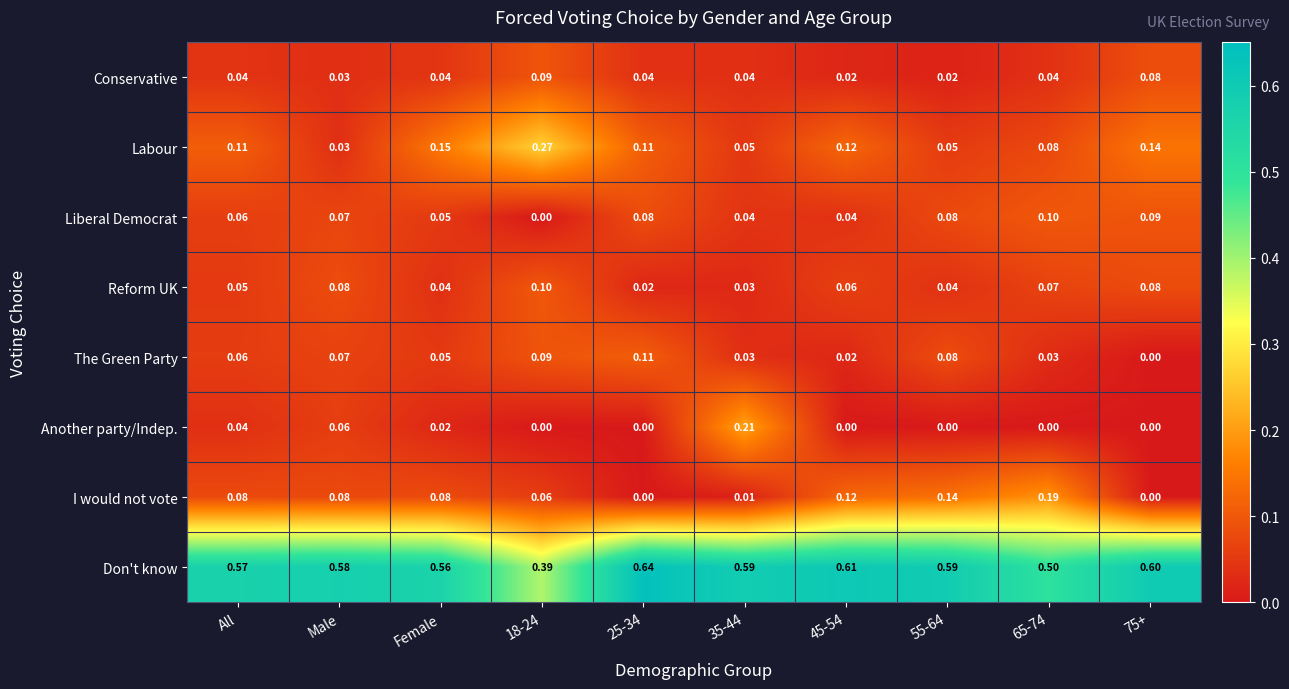

At which category does the chart reach its peak across all series?

25-34